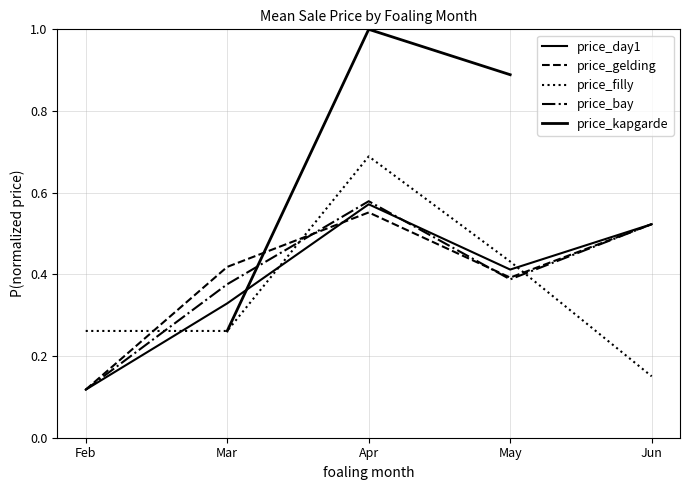

At which label does price_filly reach its minimum?

Jun